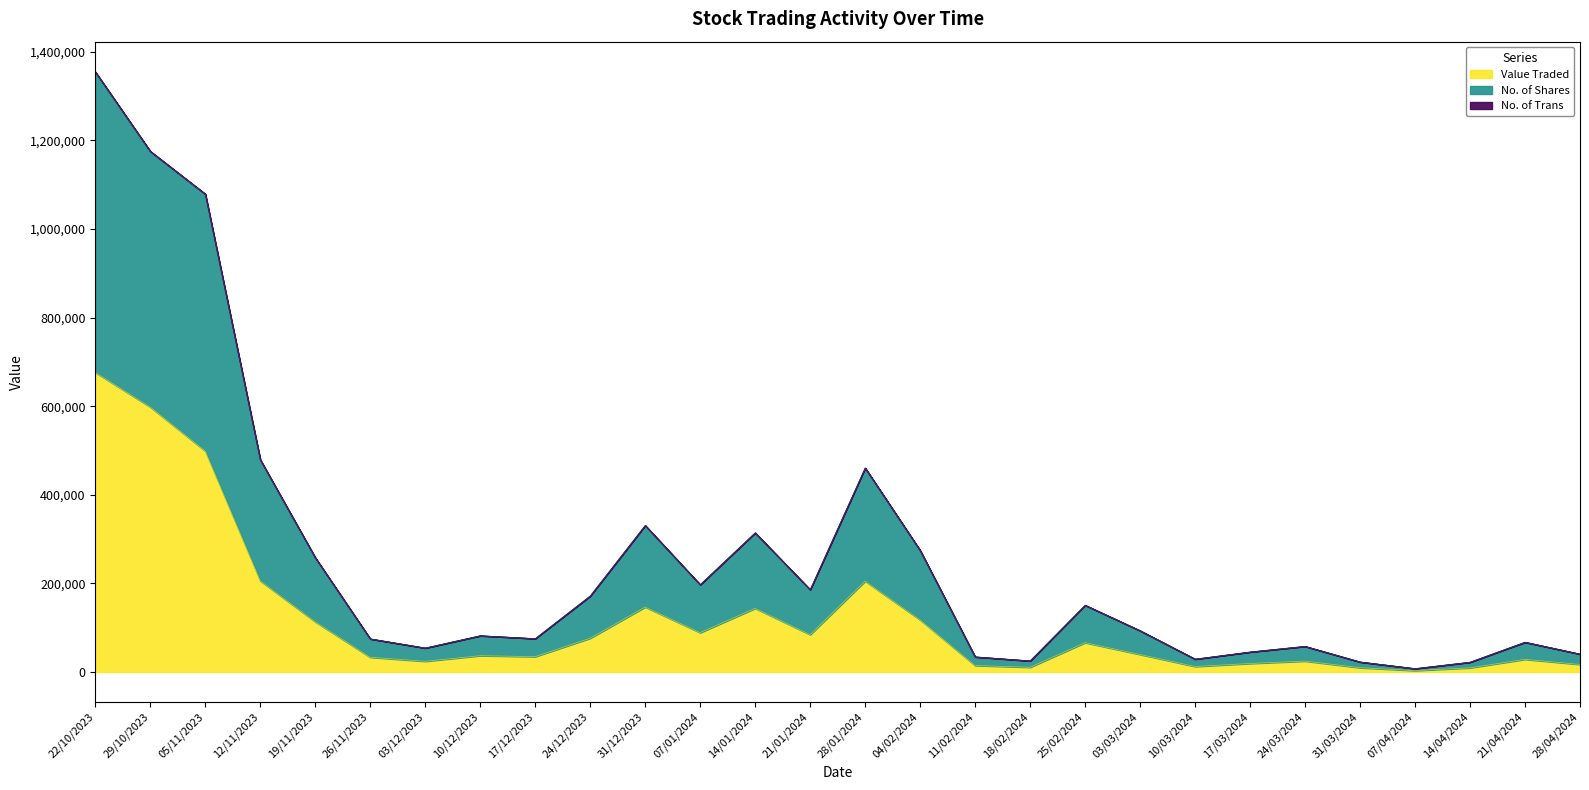

What is the label of the 18th point from the right?

31/12/2023